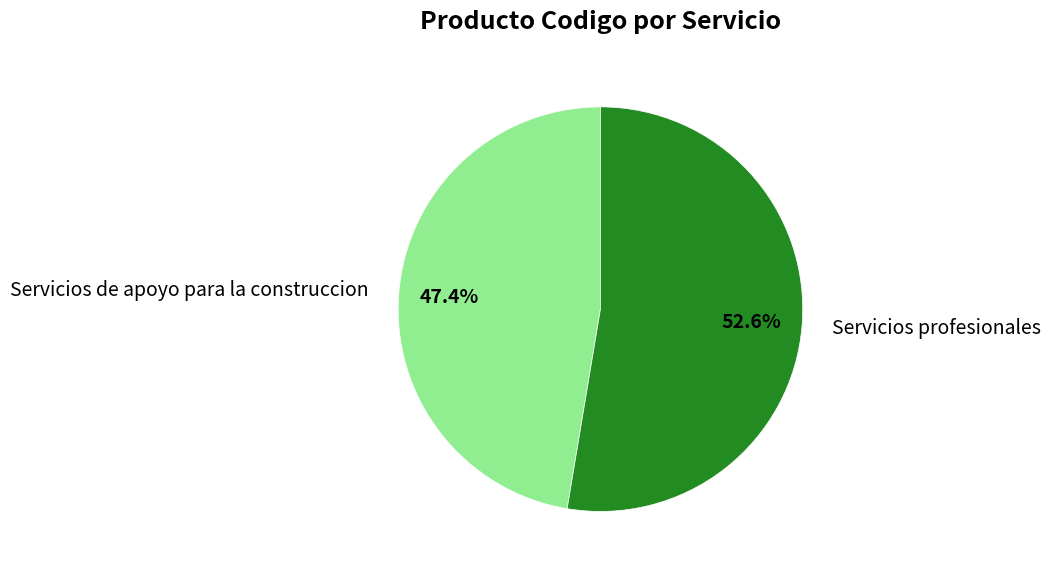

Which category has the smallest portion of the pie?

Servicios de apoyo para la construccion